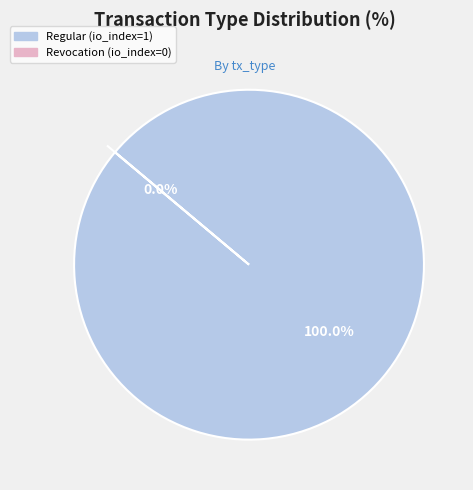

What is the majority slice?

Regular